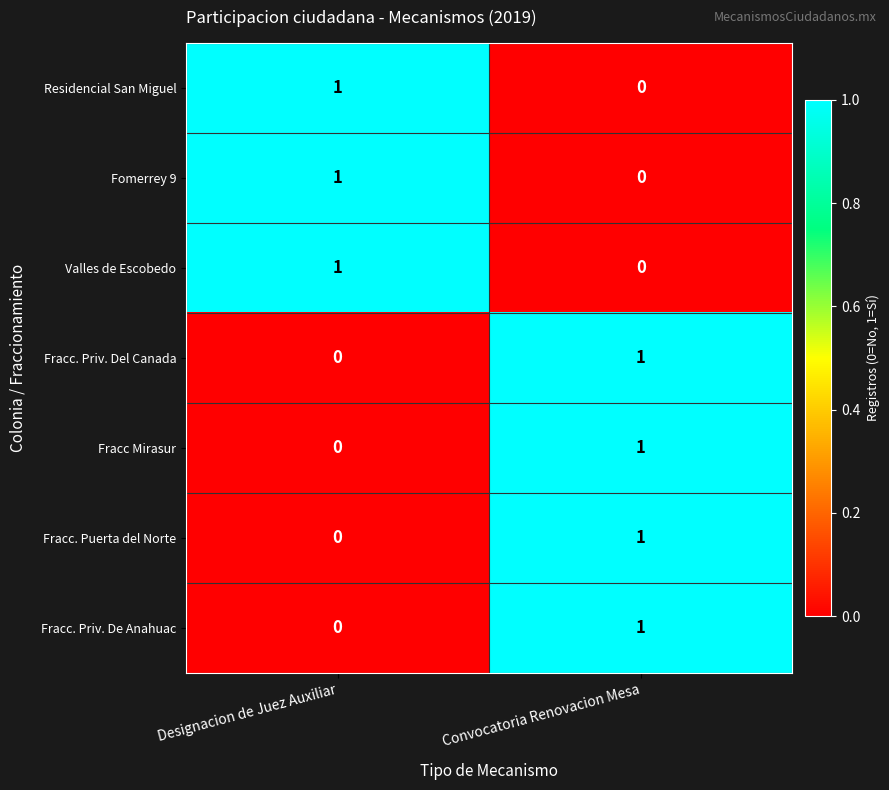

True or false: Fracc. Priv. Del Canada has a value of 2 at Convocatoria Renovacion Mesa.

False